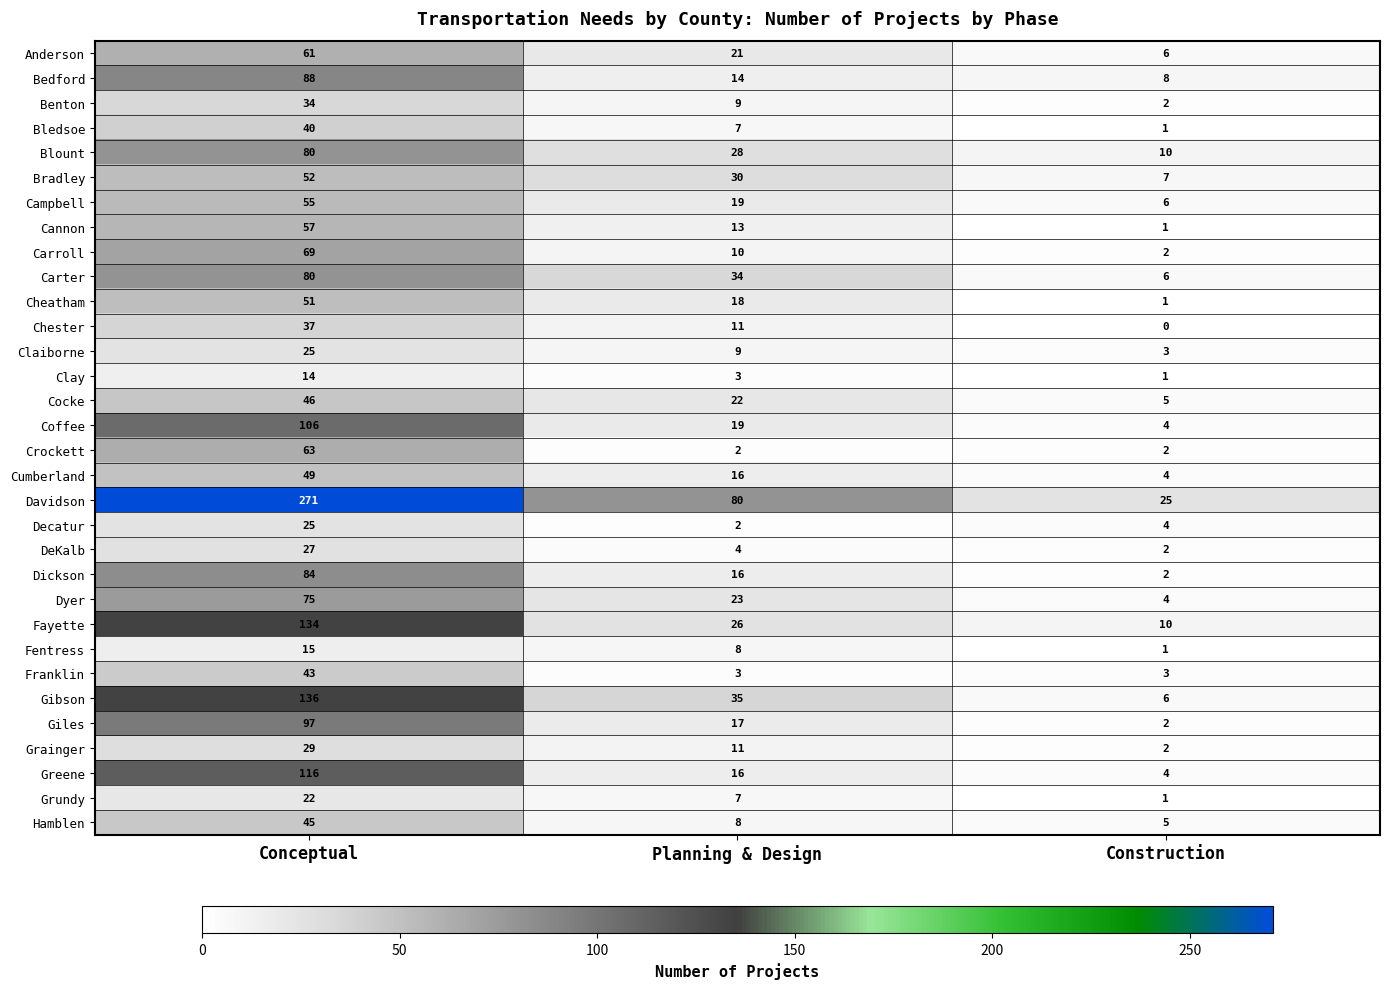

What is the difference between the Cocke values at Planning & Design and Construction?

17